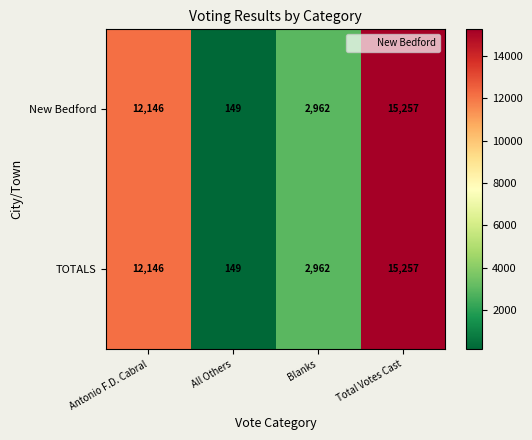

At which label is New Bedford closest to 7703?

Antonio F.D. Cabral